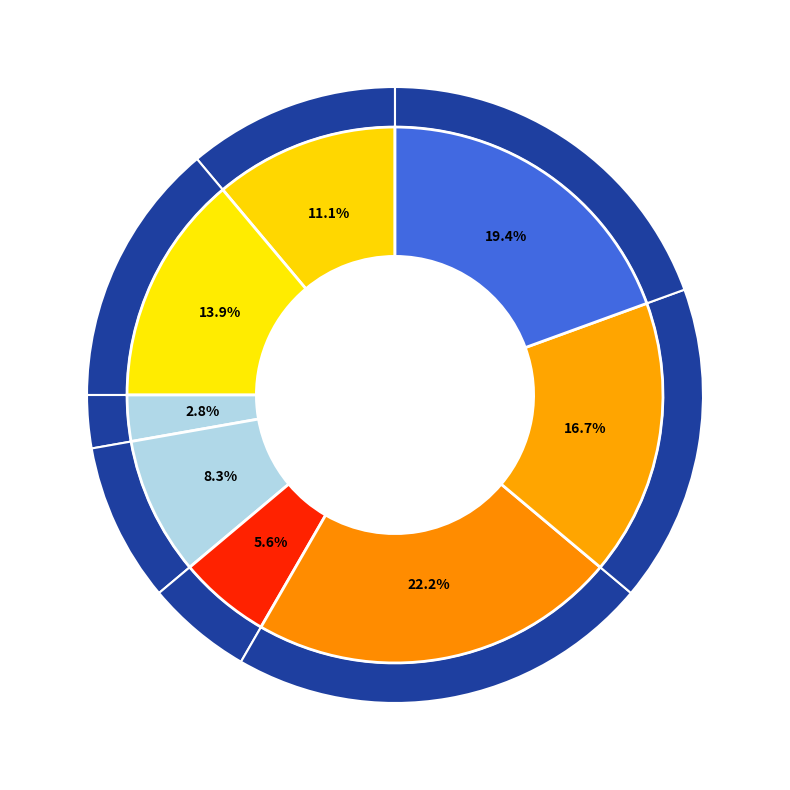

To the nearest percent, what portion does Active Tickets by Version represent?

6%